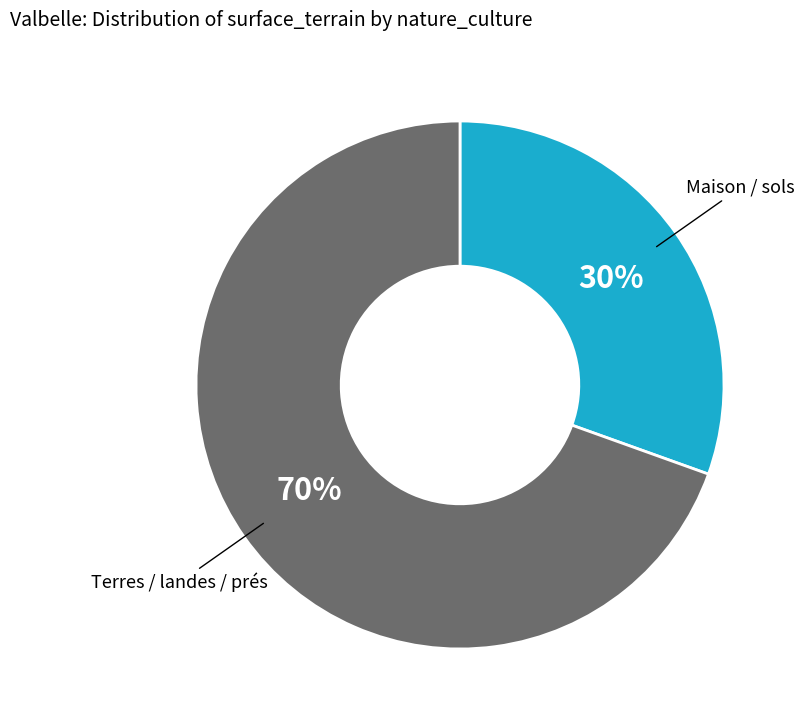

Is there any slice that represents more than half of the pie?

Yes